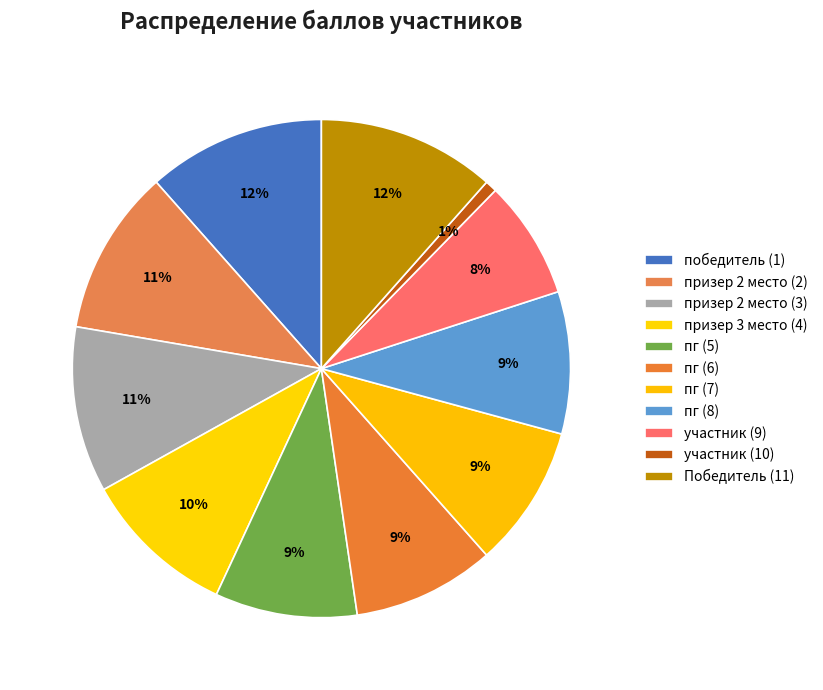

What portion of the pie excludes победитель (1)?

88.5%